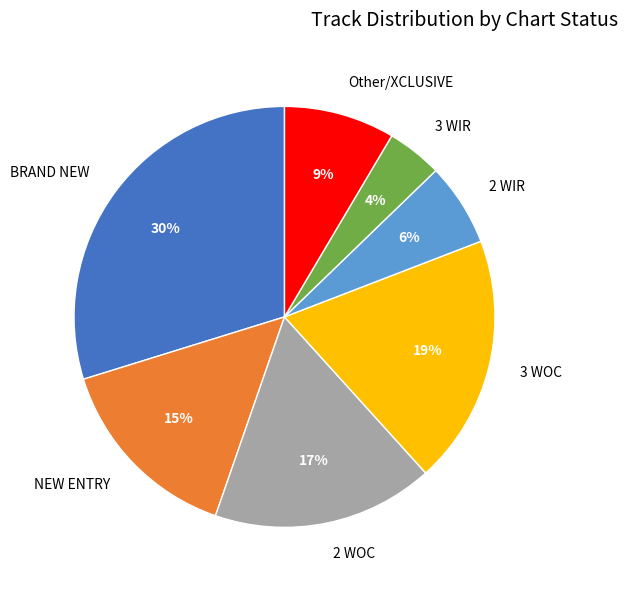

Which category has the smallest portion of the pie?

3 WIR